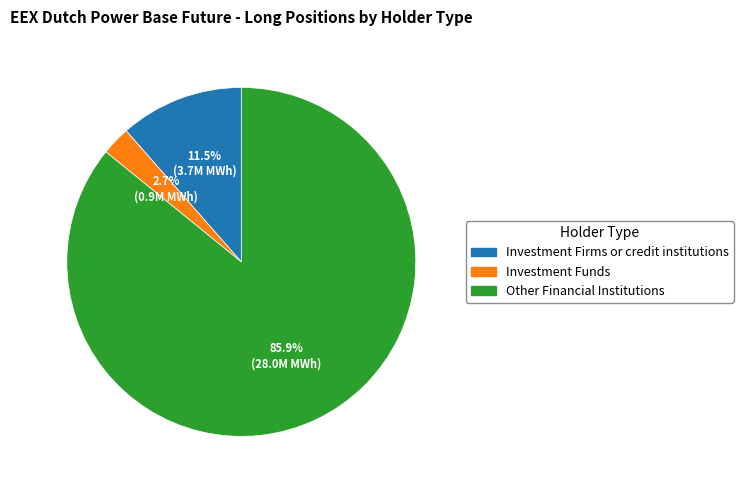

What is the smallest slice in the pie chart?

Investment Funds